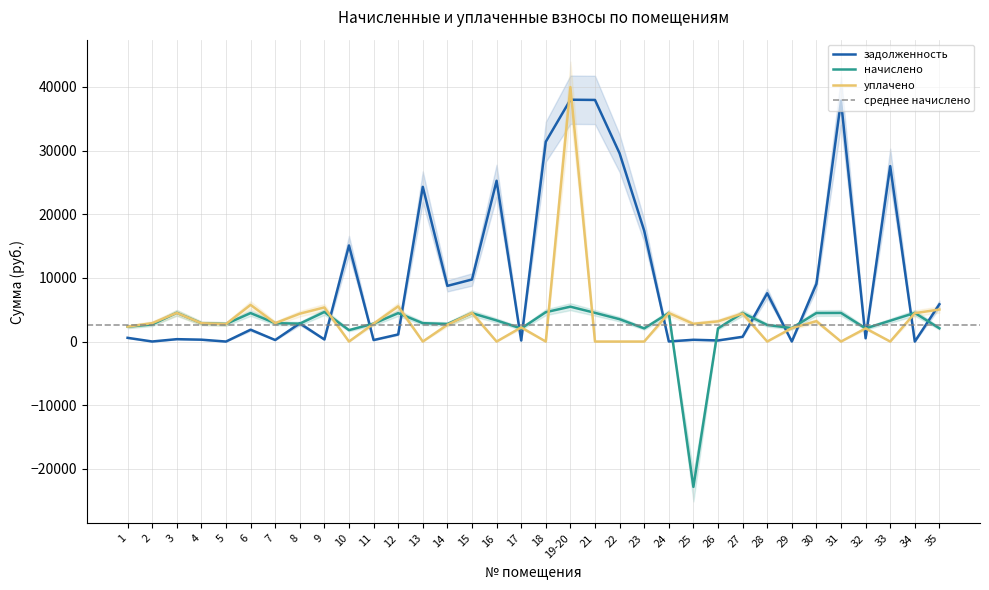

Which category has the lowest value in the уплачено series?

10